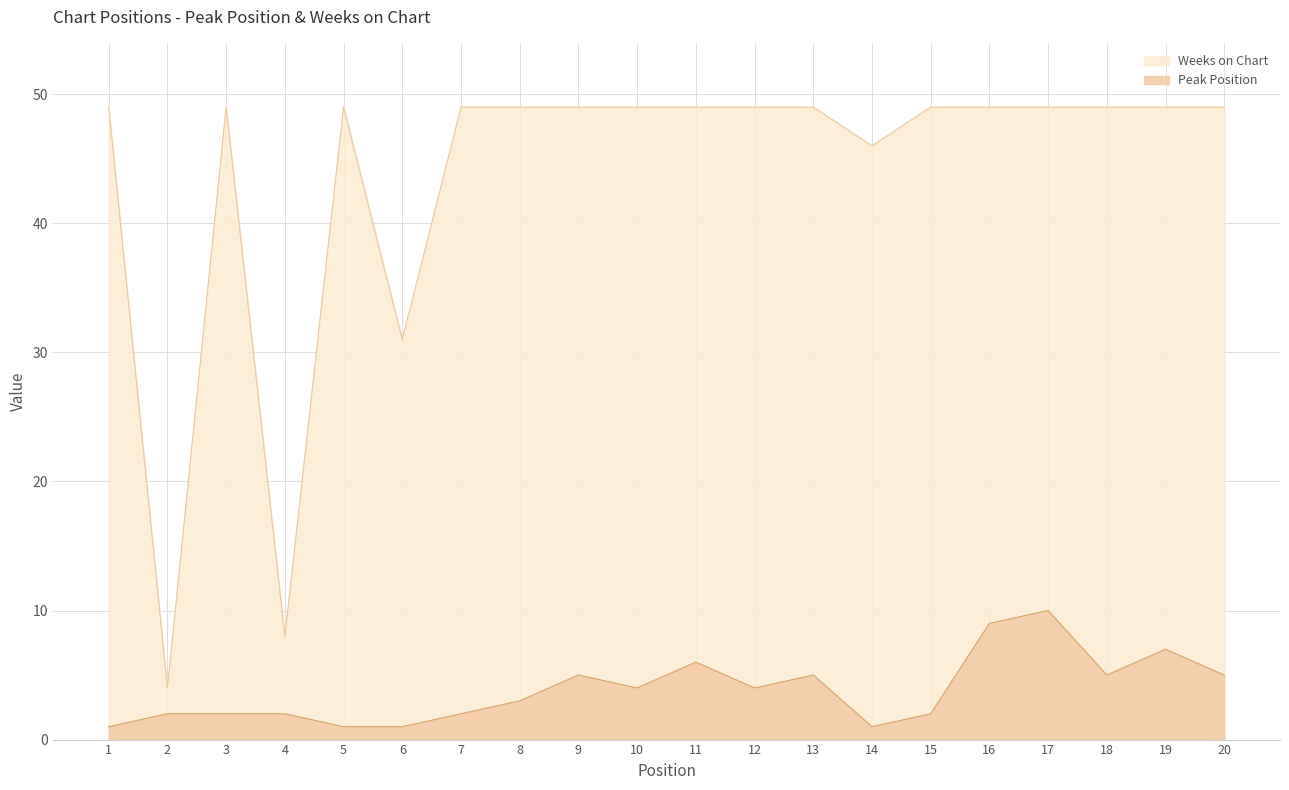

At which category does the chart reach its peak across all series?

1